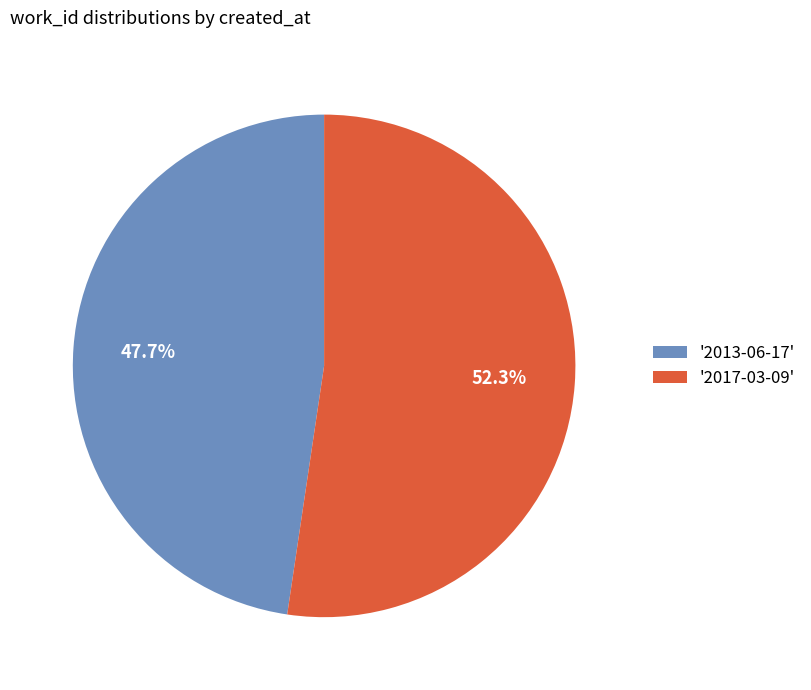

What percentage do '2017-03-09' and '2013-06-17' together represent?

100.0%